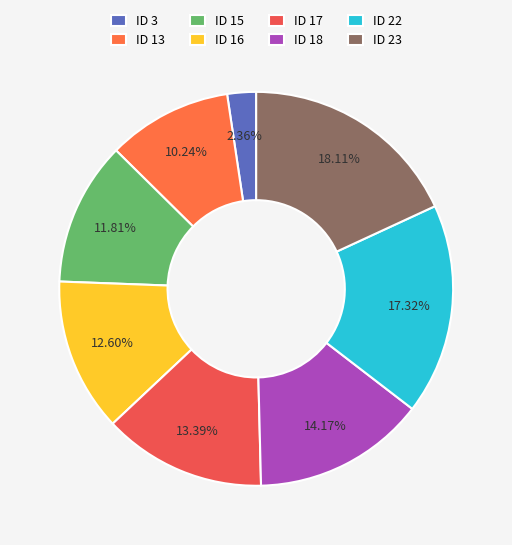

To the nearest percent, what is the combined percentage of ID 16 and ID 3?

15%